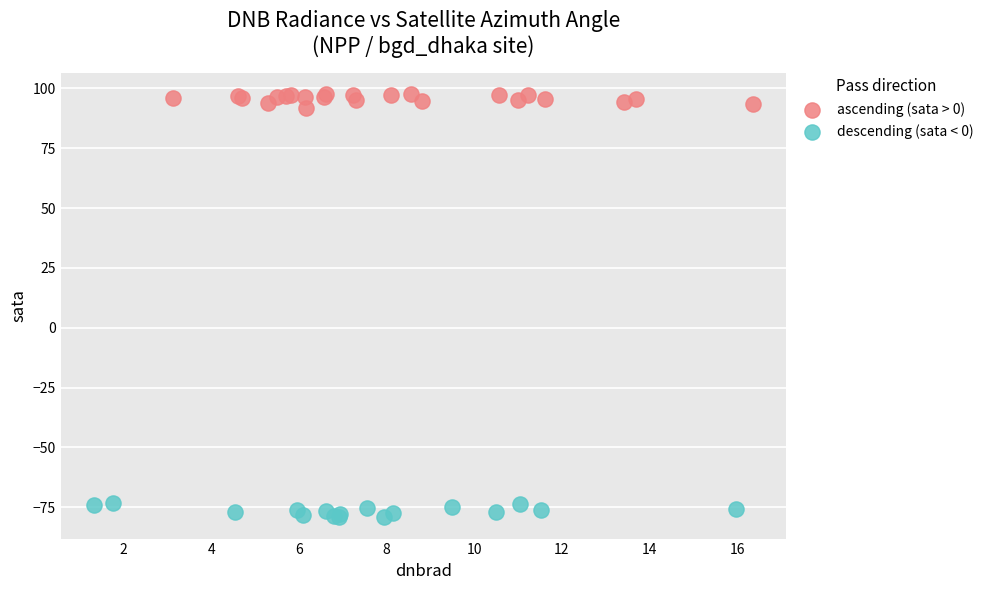

Which series reaches the maximum Y coordinate?

ascending (sata > 0)